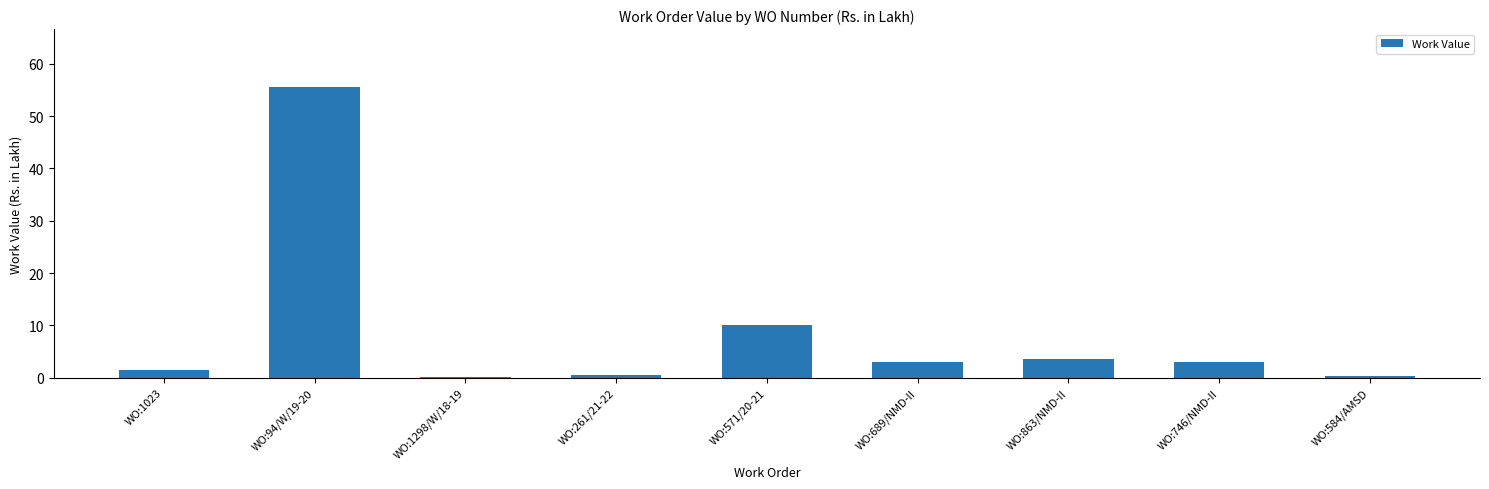

At which label does the data first exceed 2?

WO:94/W/19-20